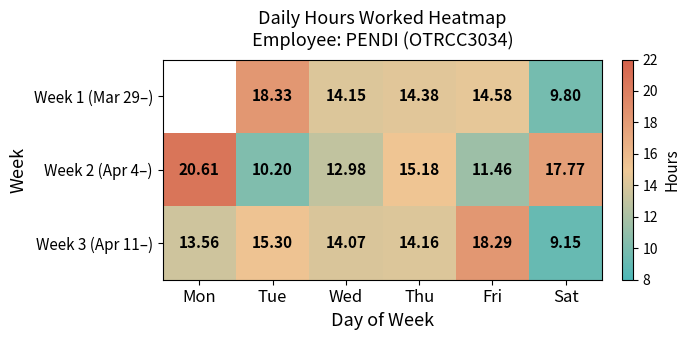

At Tue, list the series in order from largest to smallest.

Week 1 (Mar 29–), Week 3 (Apr 11–), Week 2 (Apr 4–)